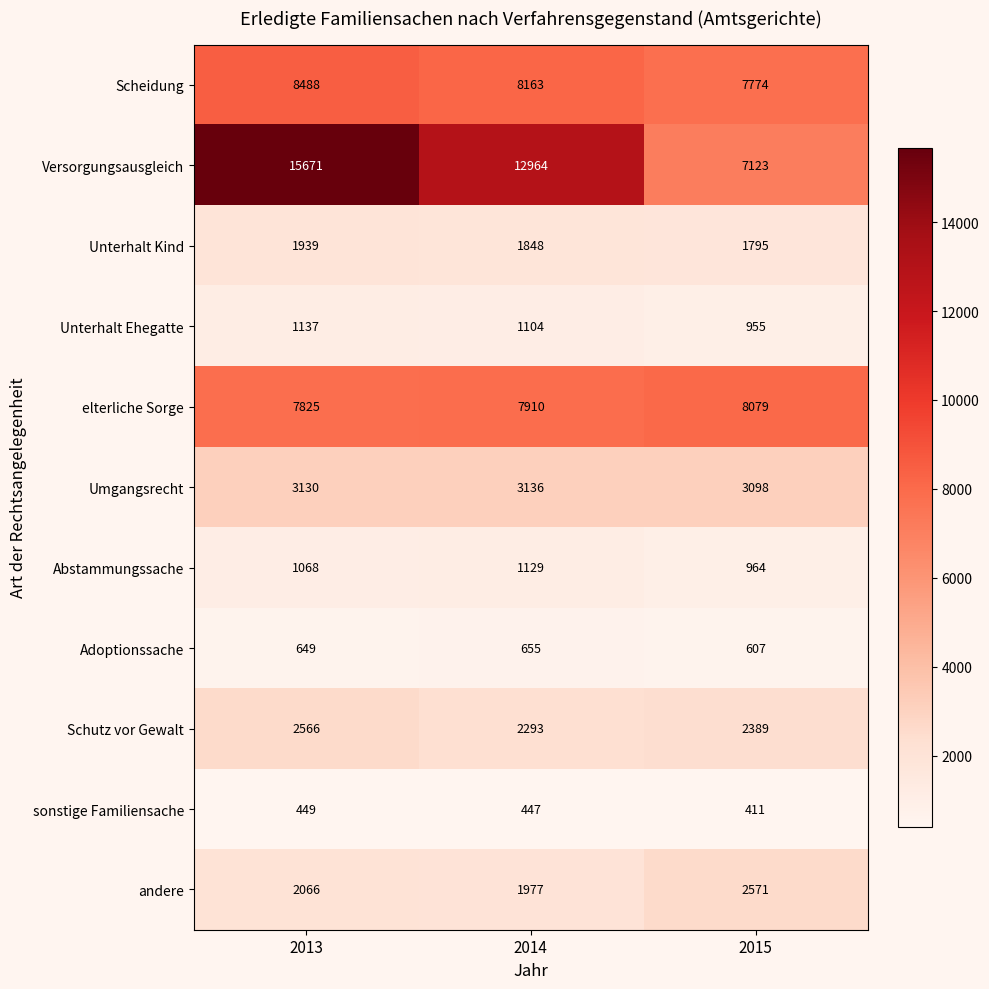

At how many categories does at least one series exceed 8236?

2